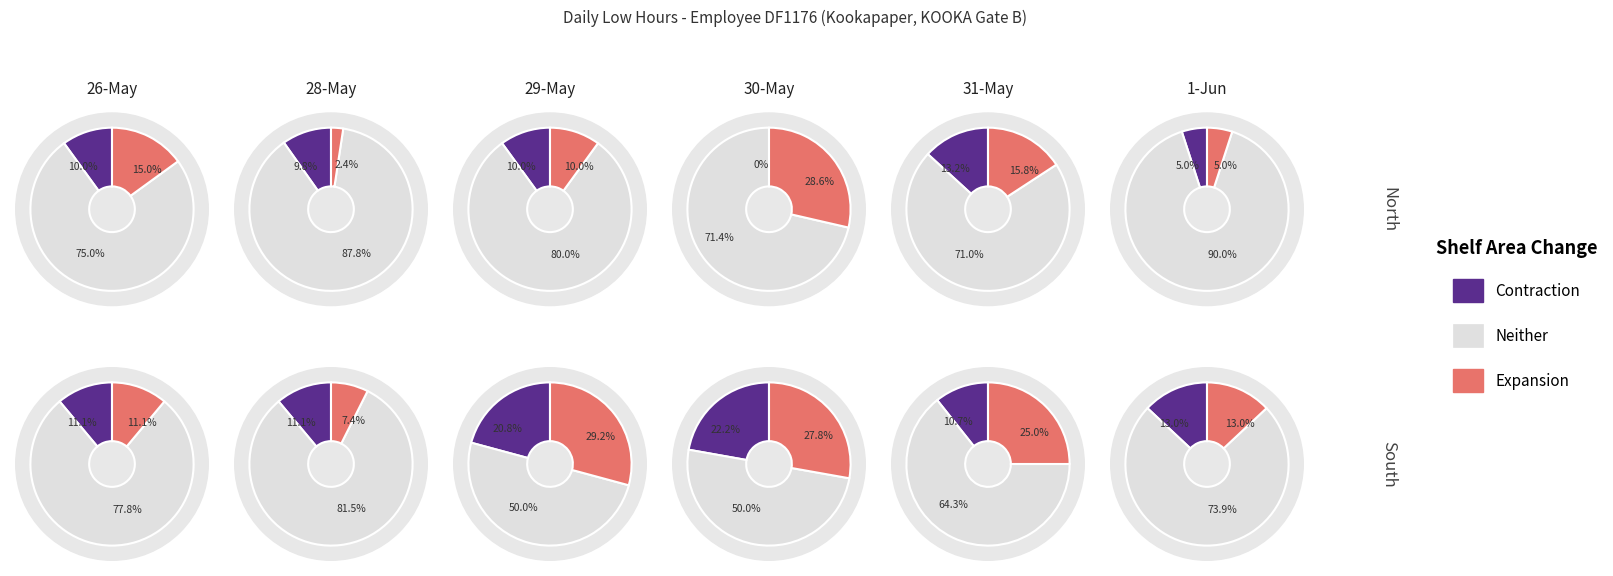

Is it true that 26-May is 16% of the pie?

True